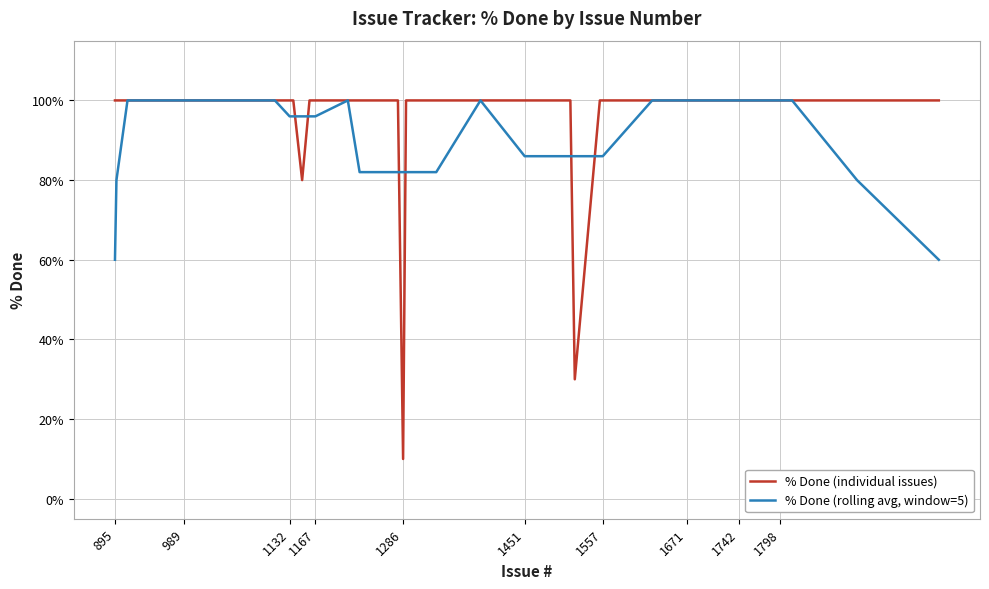

True or false: % Done (rolling avg, window=5) and % Done (individual issues) cross at least once.

True